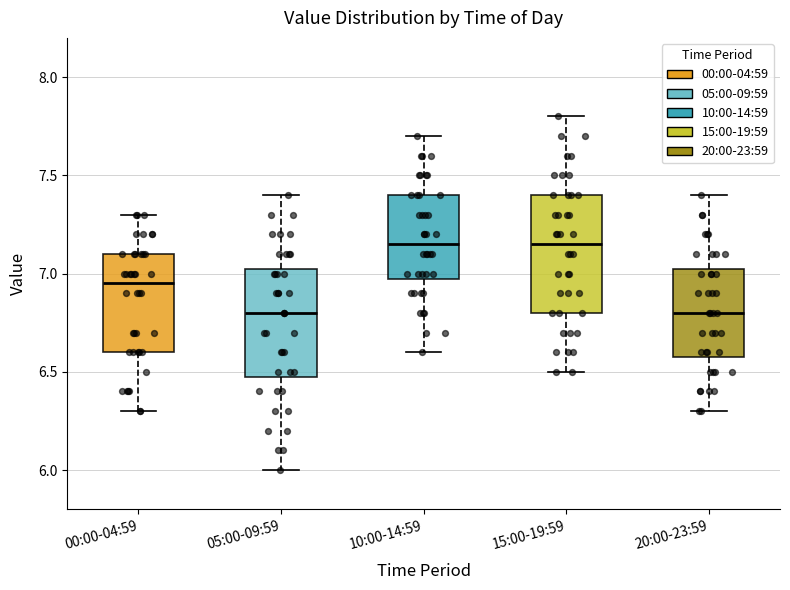

Where is the upper edge of the box for 00:00-04:59 on the y-axis? The values are not printed on the chart, so give them approximately, as read against the axis.

7.10